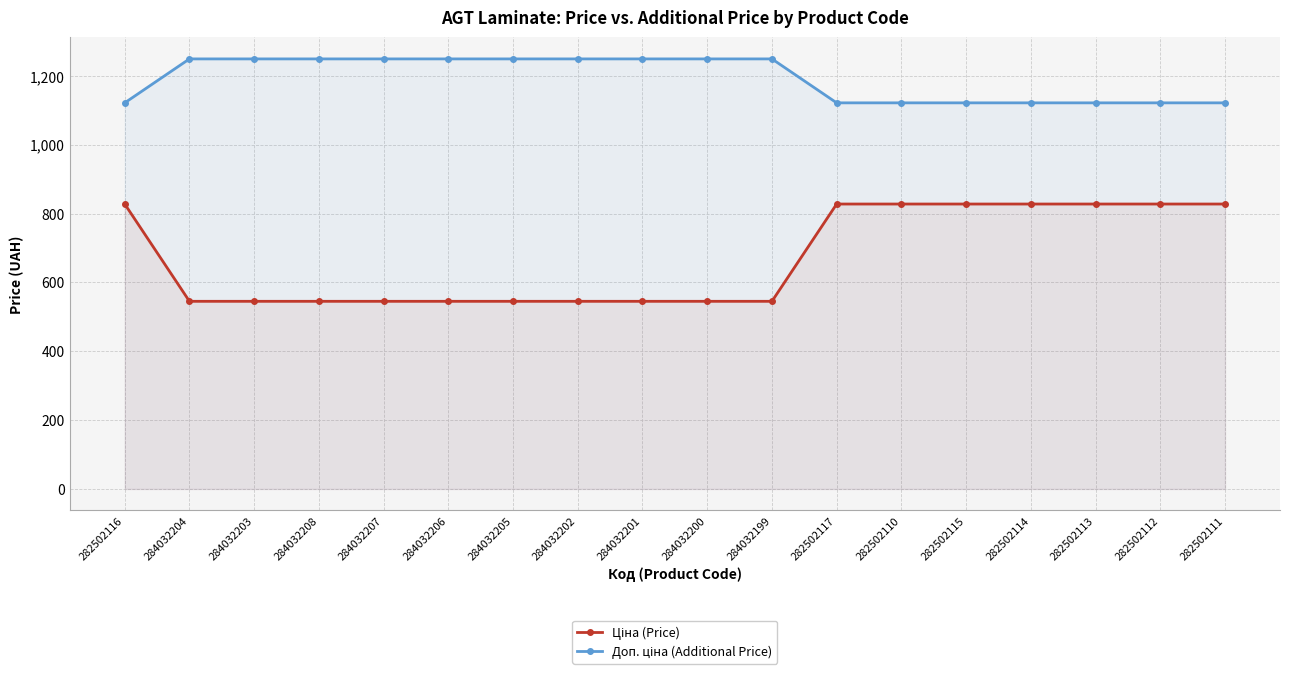

Between 284032203 and 284032204, which is larger?

284032203